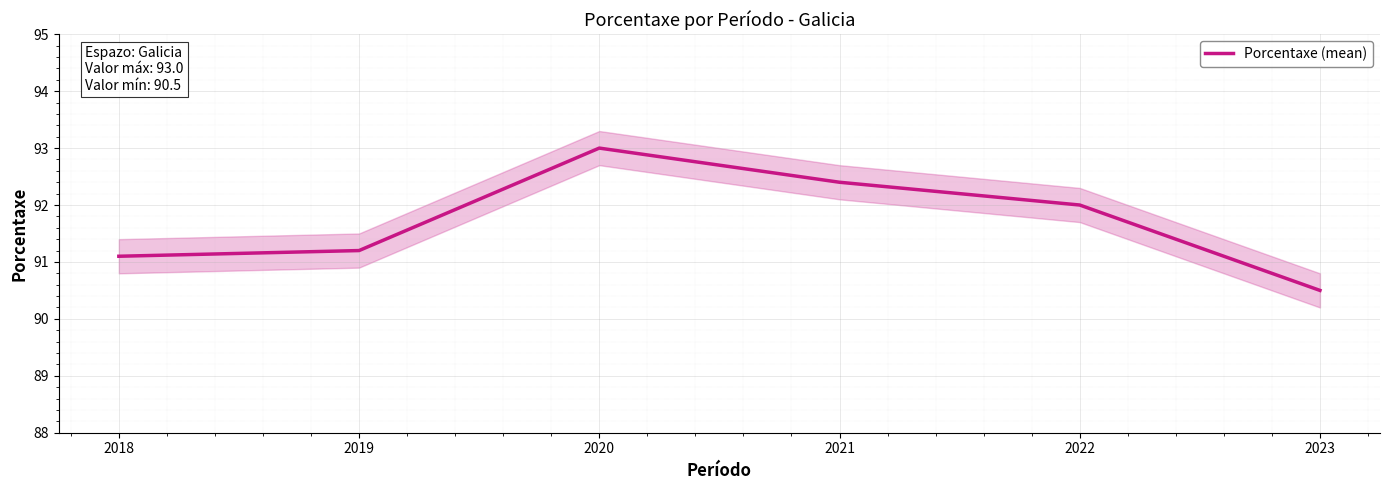

What is the value of the 1st point from the left?

91.1